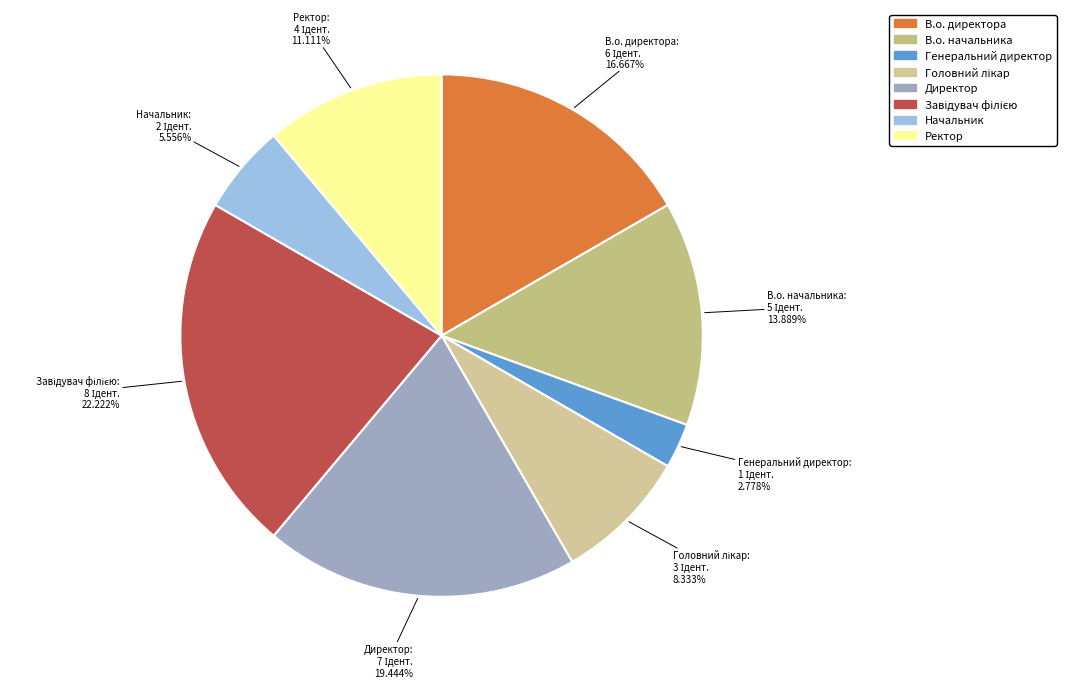

Which category has the smallest portion of the pie?

Генеральний директор